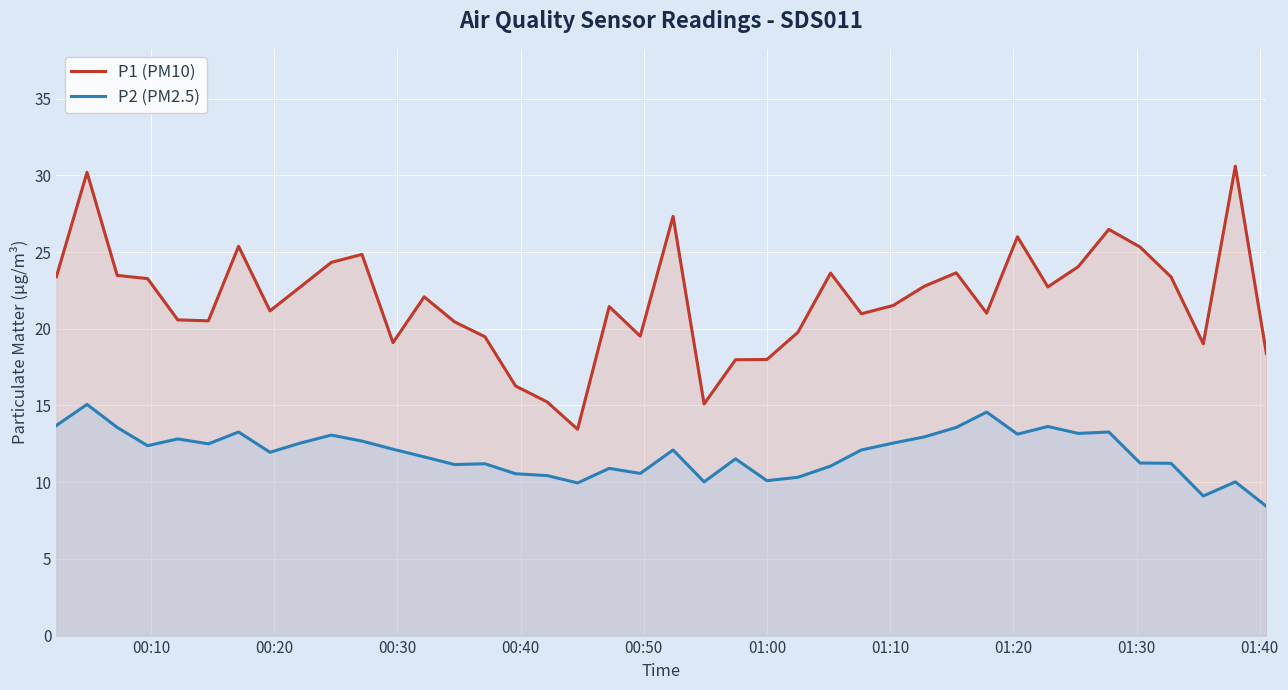

True or false: P2 (PM2.5) and P1 (PM10) intersect in this chart.

False